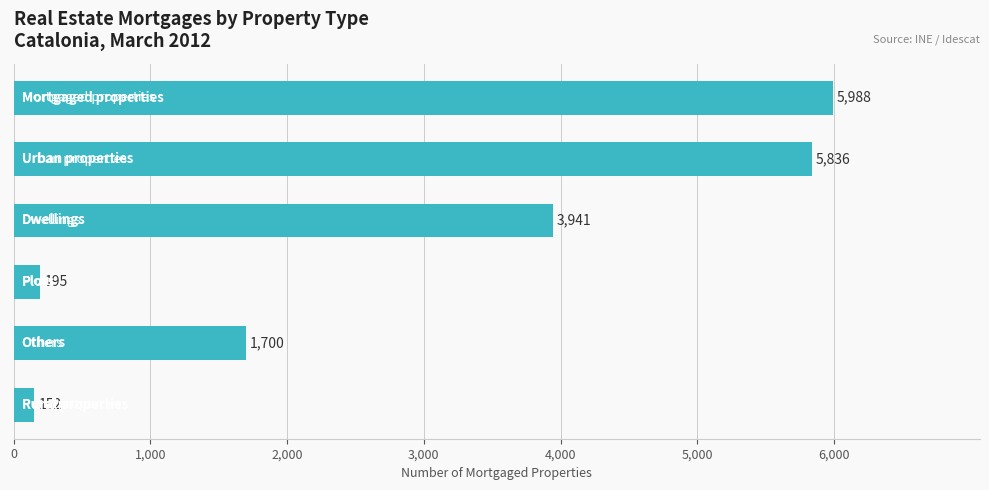

What is the difference between the maximum and second lowest values?

5793